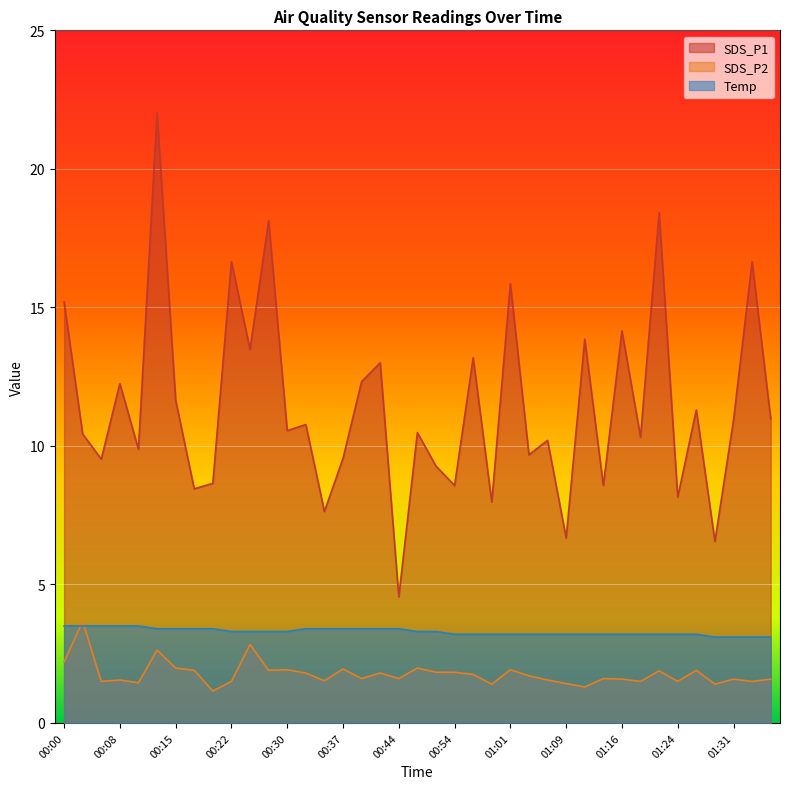

What is the spread (max minus min) of values at 01:33?

15.1